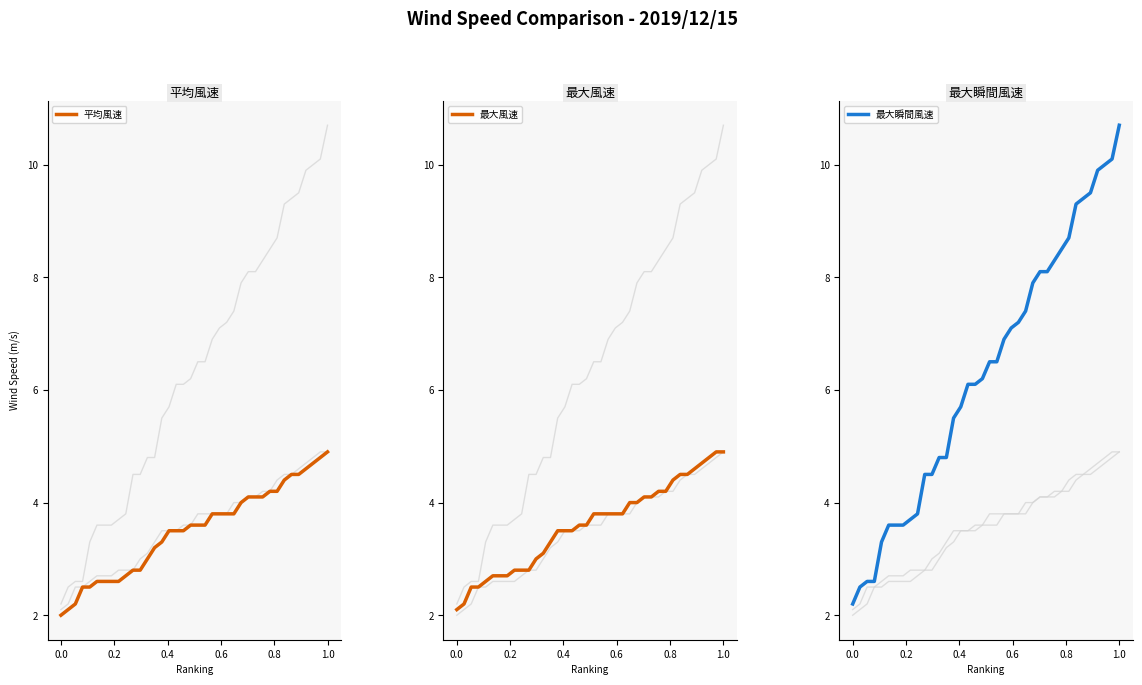

Reading right to left, extract all data points from this chart.

平均風速: 4.9	4.8	4.7	4.6	4.5	4.5	4.4	4.2	4.2	4.1	4.1	4.1	4.0	3.8	3.8	3.8	3.8	3.6	3.6	3.6	3.5	3.5	3.5	3.3	3.2	3.0	2.8	2.8	2.7	2.6	2.6	2.6	2.6	2.5	2.5	2.2	2.1	2.0
最大風速: 4.9	4.9	4.8	4.7	4.6	4.5	4.5	4.4	4.2	4.2	4.1	4.1	4.0	4.0	3.8	3.8	3.8	3.8	3.8	3.6	3.6	3.5	3.5	3.5	3.3	3.1	3.0	2.8	2.8	2.8	2.7	2.7	2.7	2.6	2.5	2.5	2.2	2.1
最大瞬間風速: 10.7	10.1	10.0	9.9	9.5	9.4	9.3	8.7	8.5	8.3	8.1	8.1	7.9	7.4	7.2	7.1	6.9	6.5	6.5	6.2	6.1	6.1	5.7	5.5	4.8	4.8	4.5	4.5	3.8	3.7	3.6	3.6	3.6	3.3	2.6	2.6	2.5	2.2